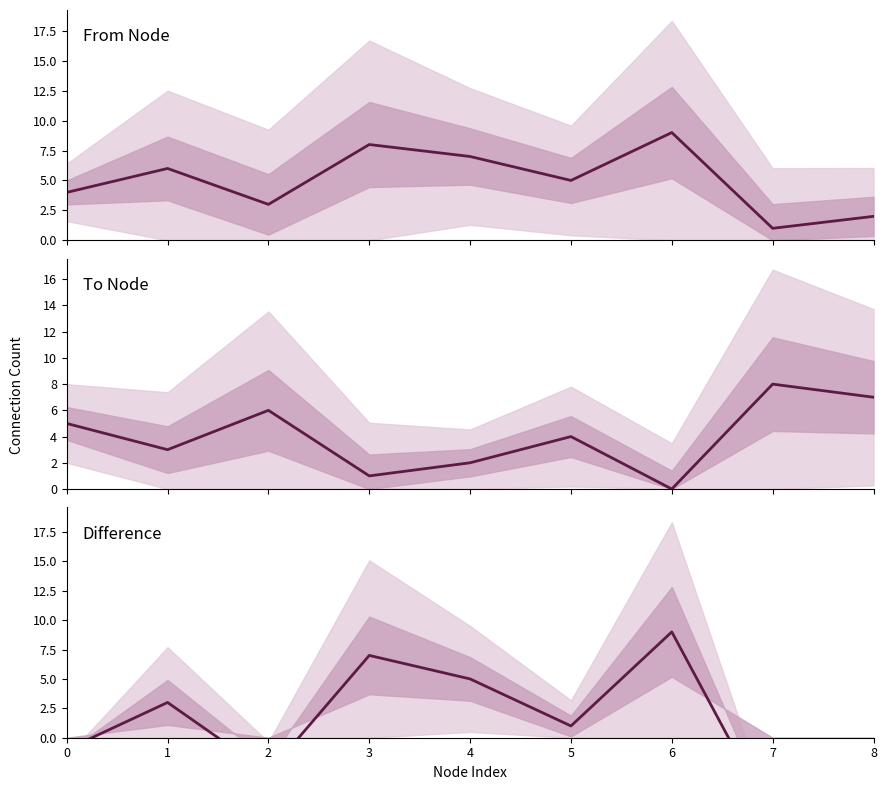

In To Node, how many points are lower than both neighbors (excluding endpoints)?

3